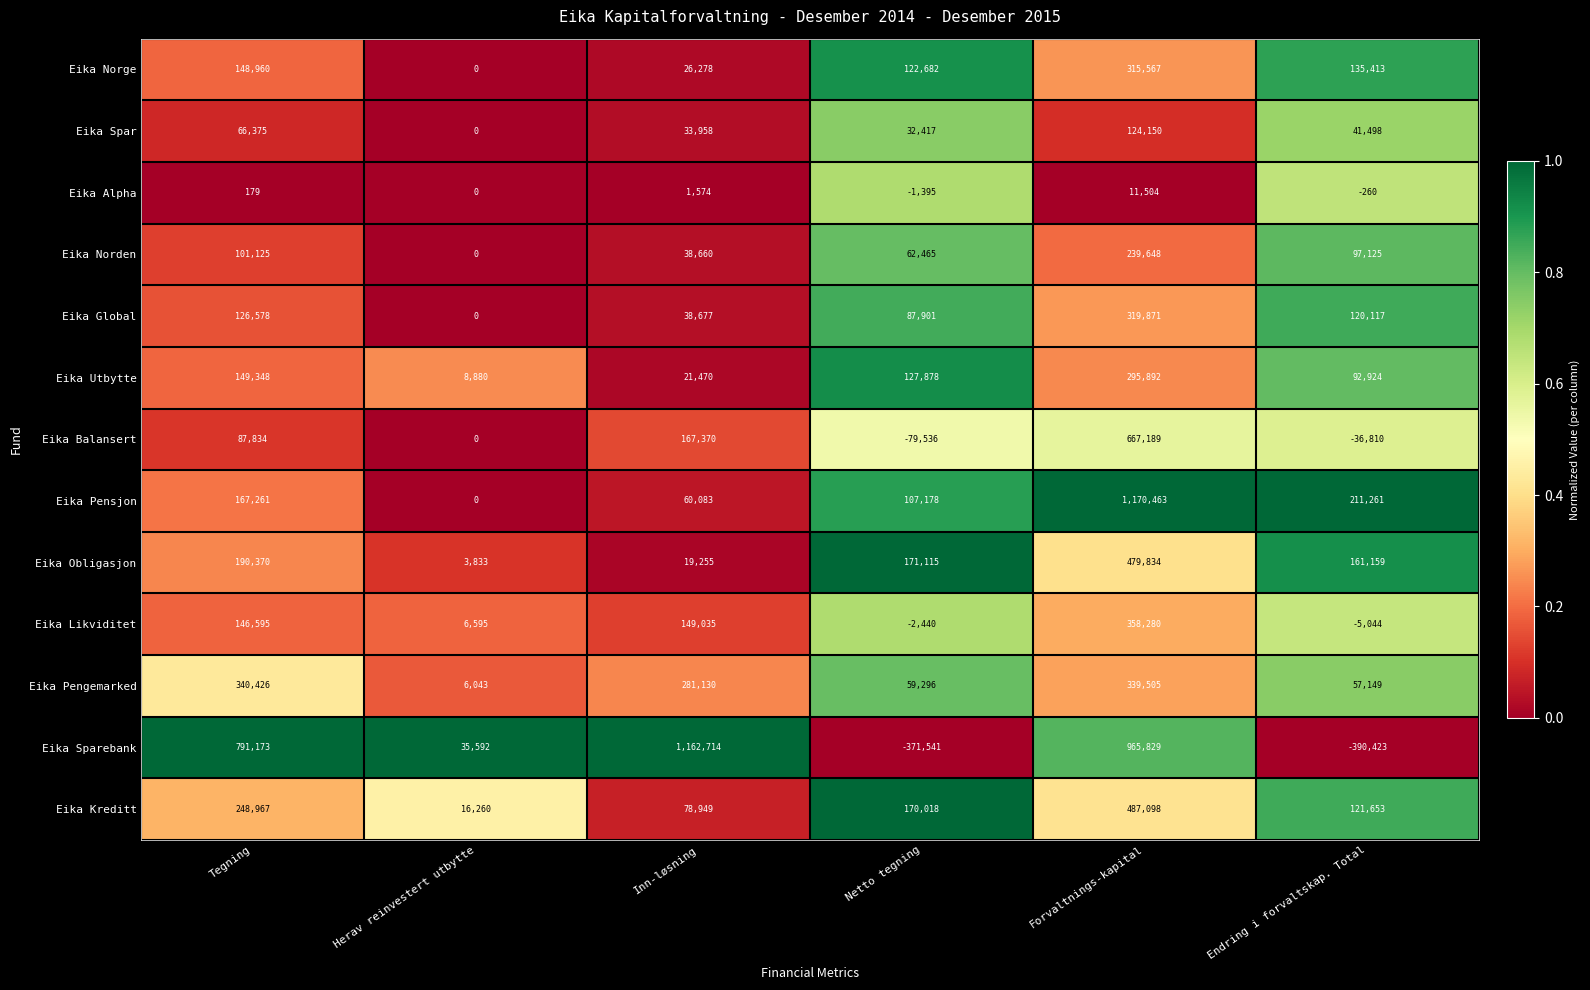

Which label corresponds to the smallest value in the chart?

Endring i forvaltskap. Total